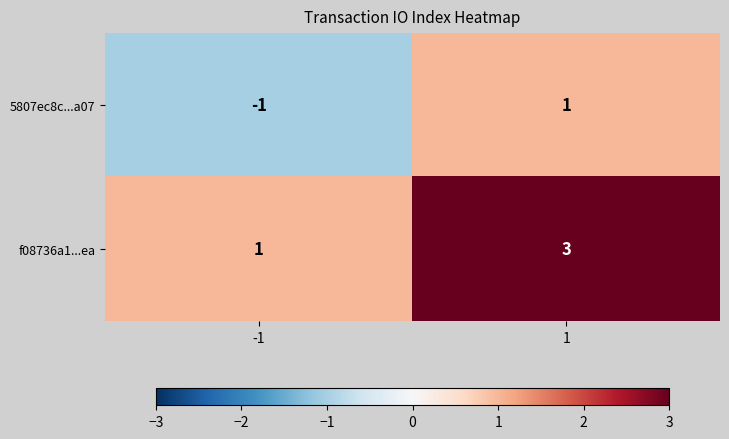

The f08736a1...ea series shows 3 at 1. True or false?

True